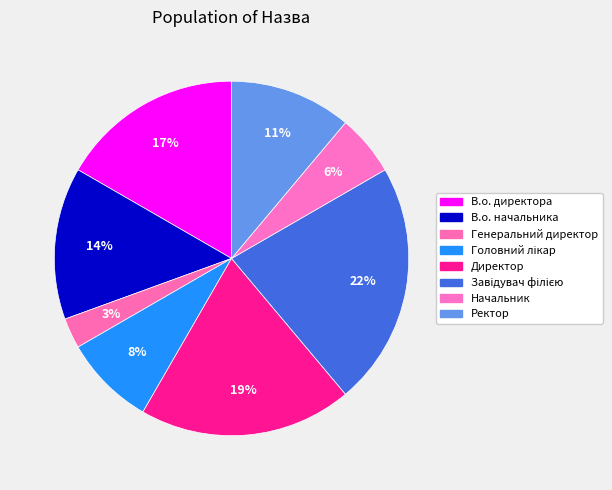

True or false: Директор accounts for 19% of the total.

True